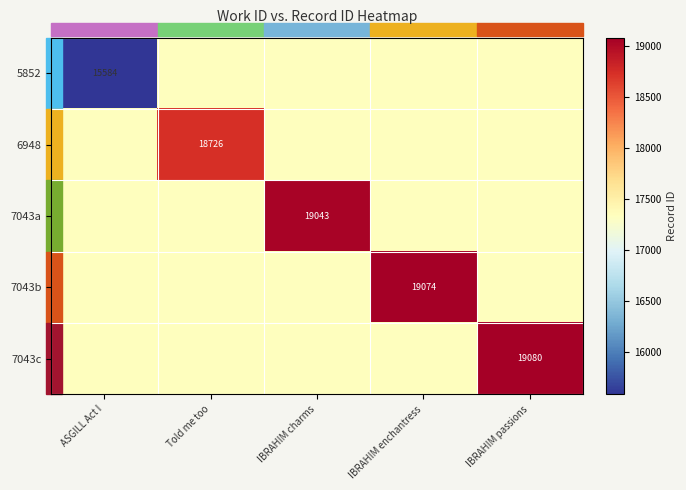

At which category is the sum across all series the highest?

IBRAHIM passions